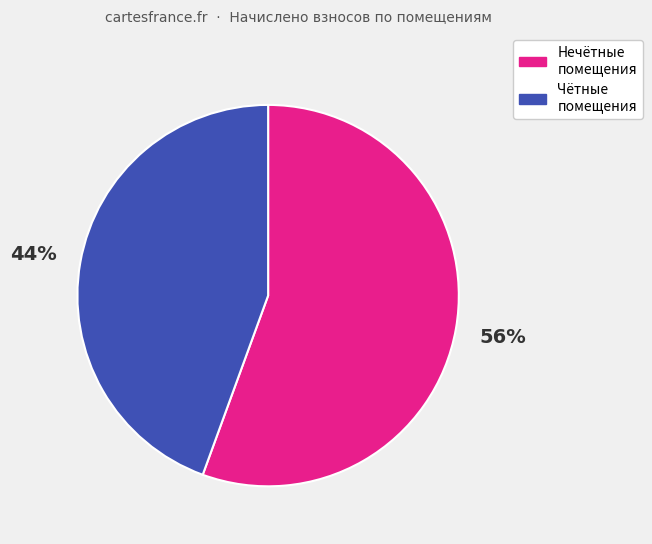

Is the sum of Чётные помещения and Нечётные помещения greater than half?

Yes